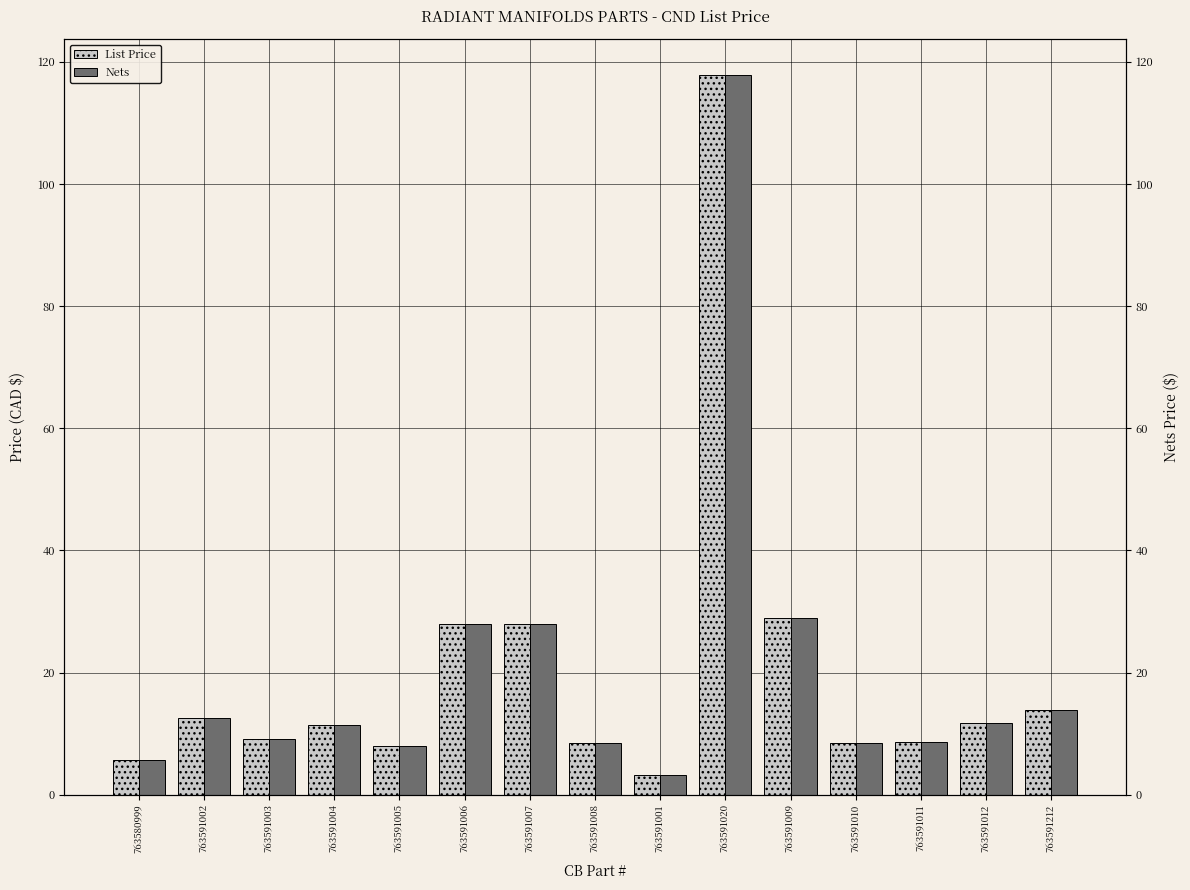

Reading left to right, extract all data points from this chart.

List Price: 5.7	12.6	9.2	11.3	8.0	27.9	27.9	8.4	3.3	117.8	28.9	8.5	8.7	11.8	13.9
Nets: 5.7	12.6	9.2	11.3	8.0	27.9	27.9	8.4	3.3	117.8	28.9	8.5	8.7	11.8	13.9